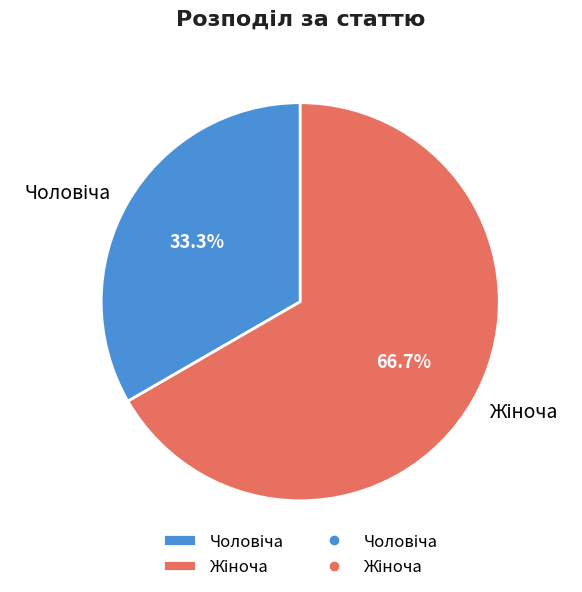

Does any single category account for the majority?

Yes